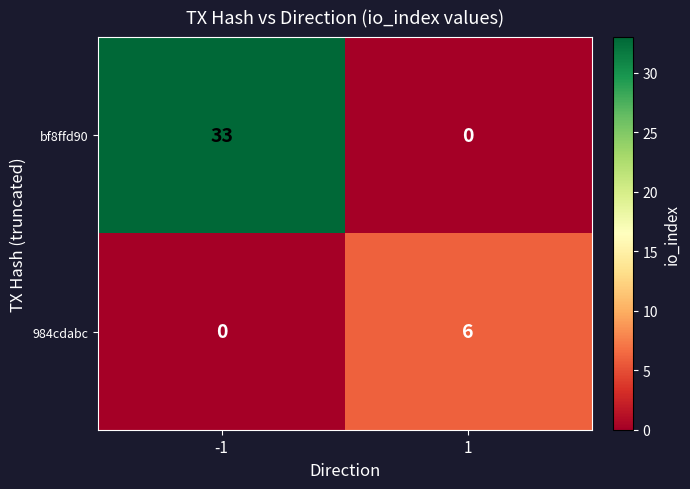

Rank the series by their average value, from lowest to highest.

984cdabc, bf8ffd90